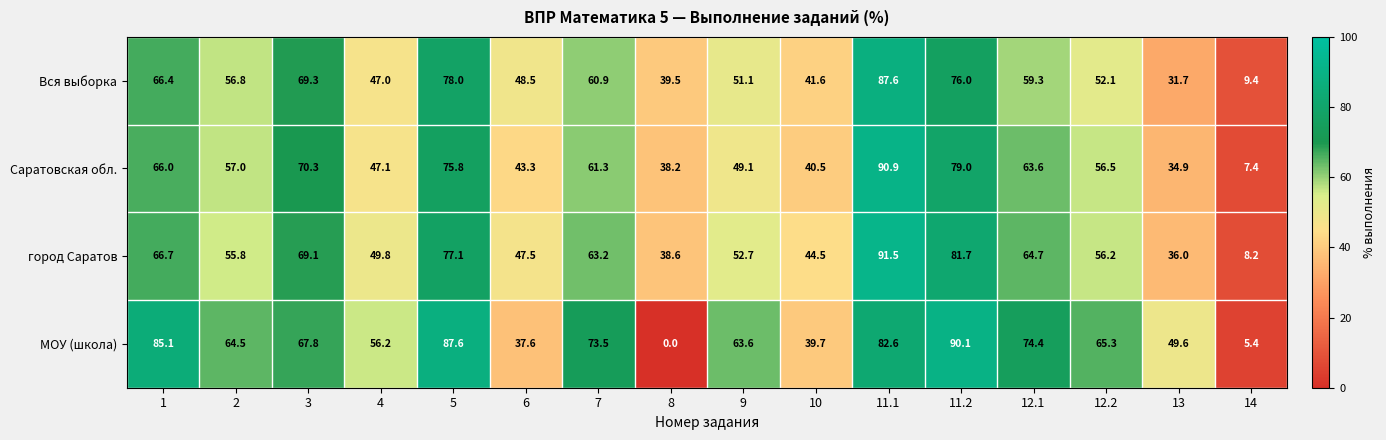

The МОУ (школа) series shows 49.6 at 13. True or false?

True